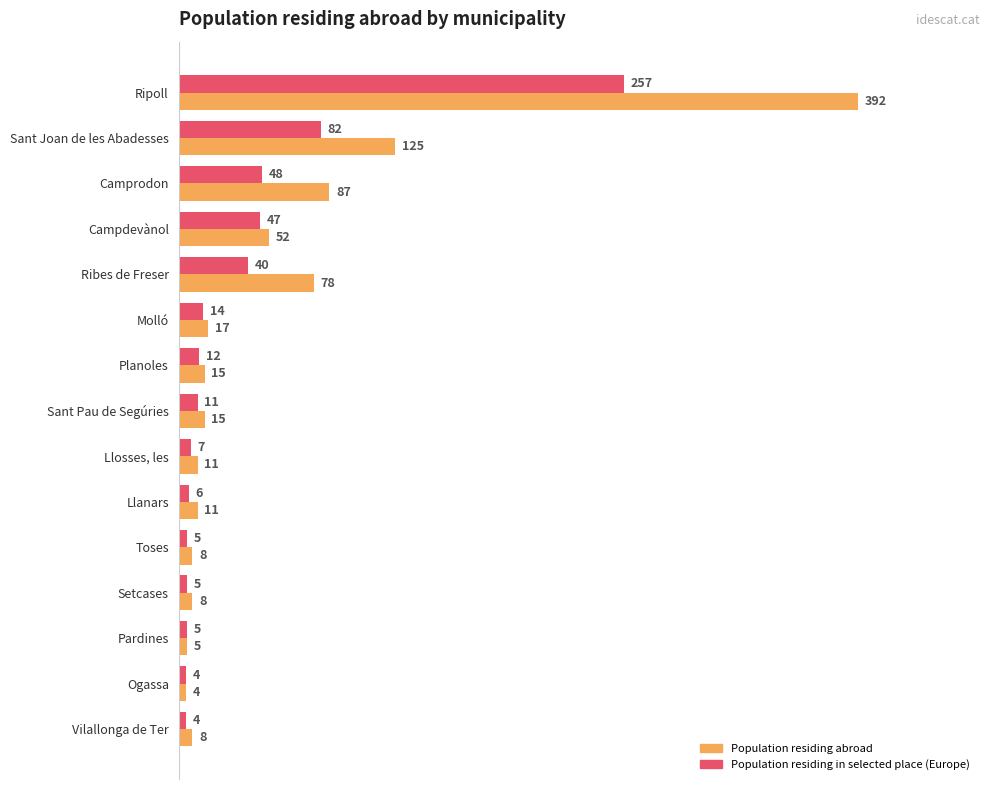

What is the sum of all Population residing abroad values?

836